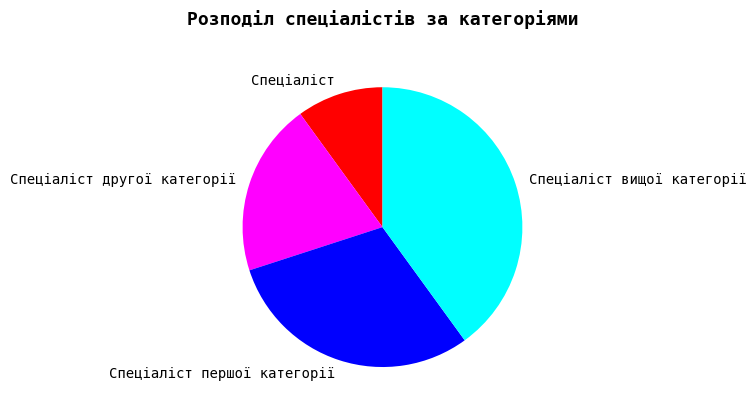

How many slices are in this pie chart?

4